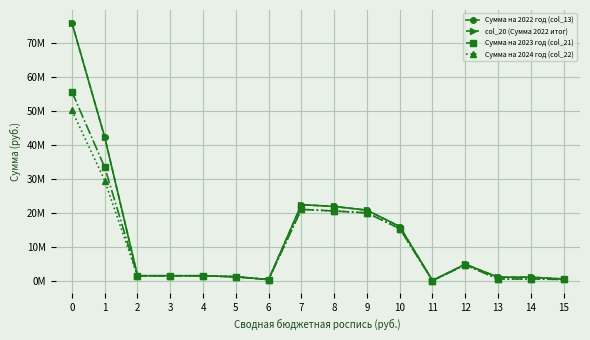

What is the difference between the Сумма на 2022 год (col_13) values at 14 and 0?

75053009.7